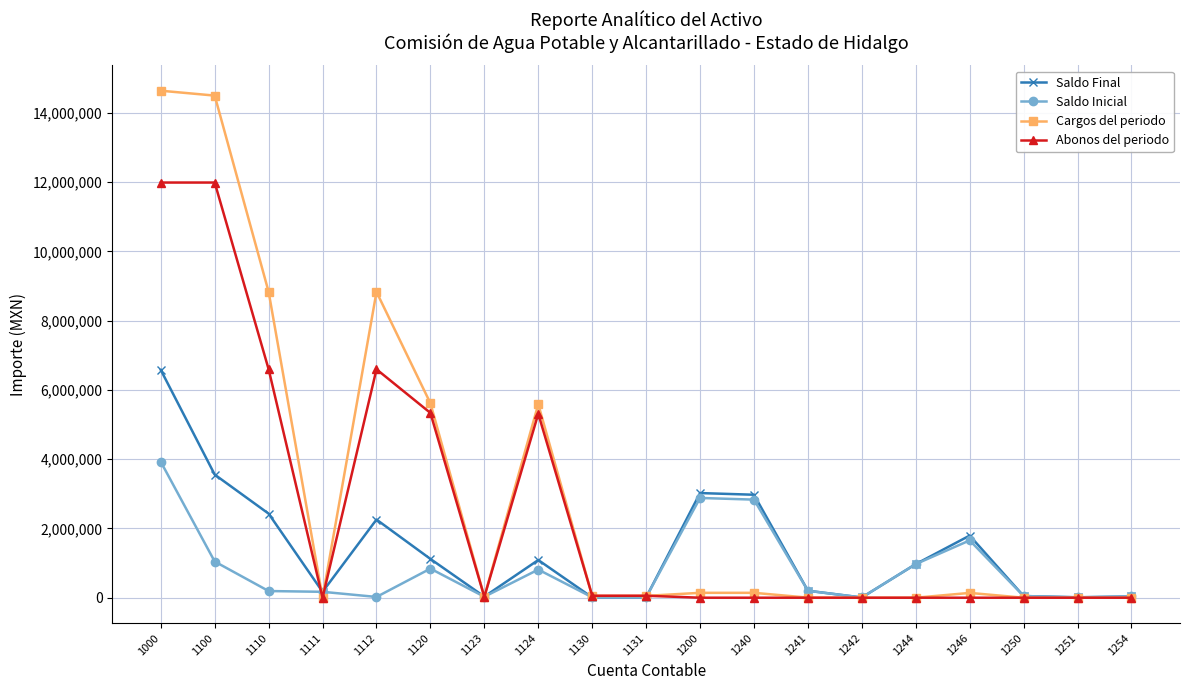

At which category is the sum across all series the highest?

1000